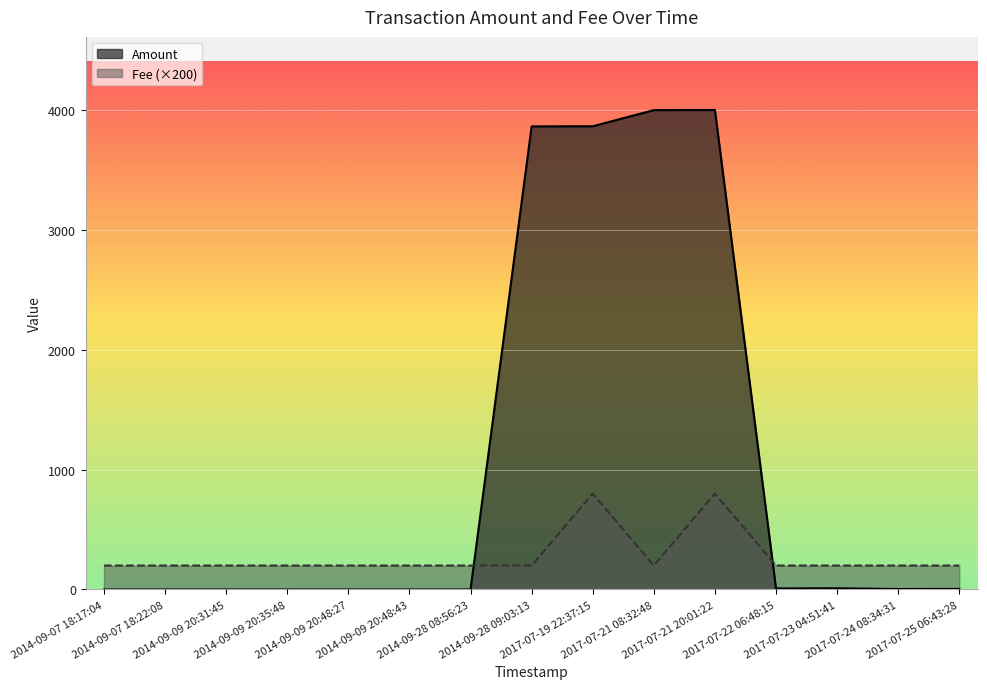

Reading left to right, what are all the values shown in this chart?

Amount: 0.0	0.0	0.0	0.0	0.0	0.0	0.0	3863.4	3864.4	3999.0	4000.0	9.0	10.0	4.0	5.0
Fee: 200.0	200.0	200.0	200.0	200.0	200.0	200.0	200.0	800.0	200.0	800.0	200.0	200.0	200.0	200.0